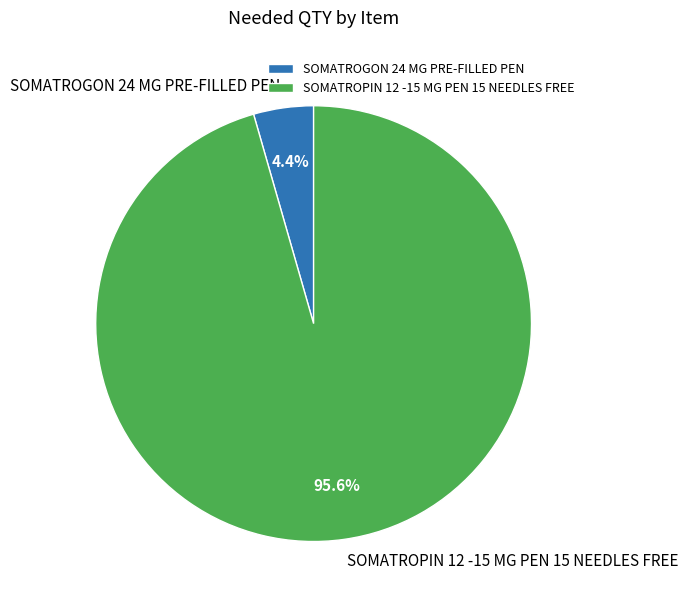

Count the number of slices in the pie.

2